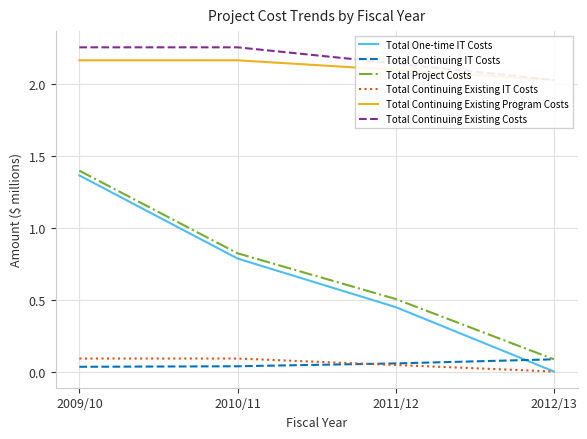

Is it true that Total Continuing Existing IT Costs equals 0.2 at 2010/11?

False